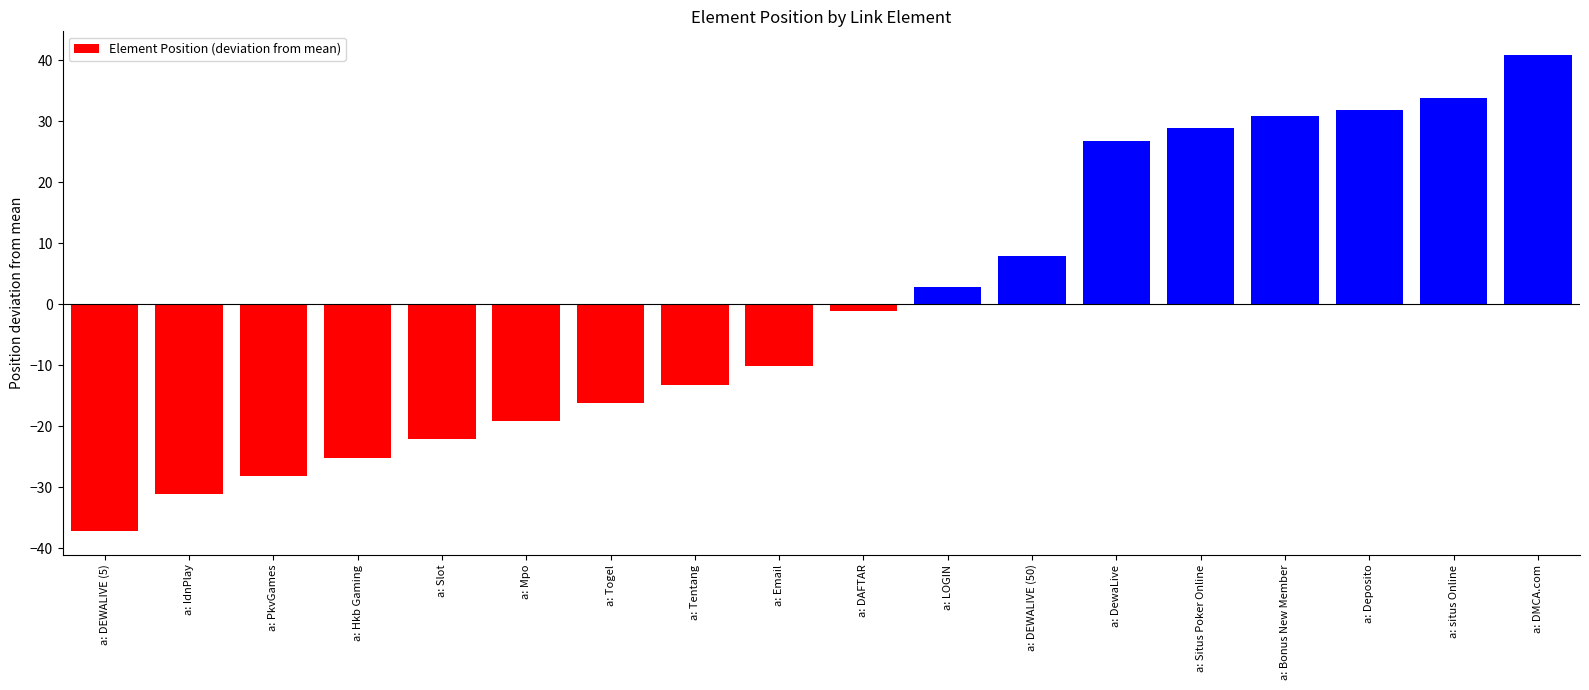

What position from the left is a: Tentang?

8